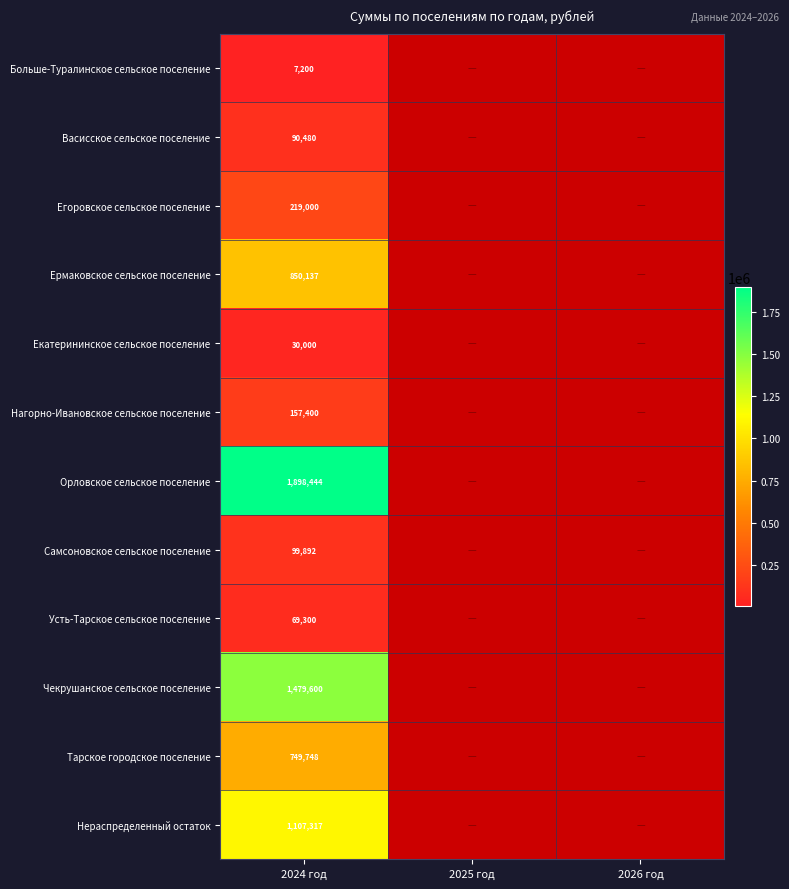

True or false: Ермаковское сельское поселение has a value of 850137 at 2024 год.

True